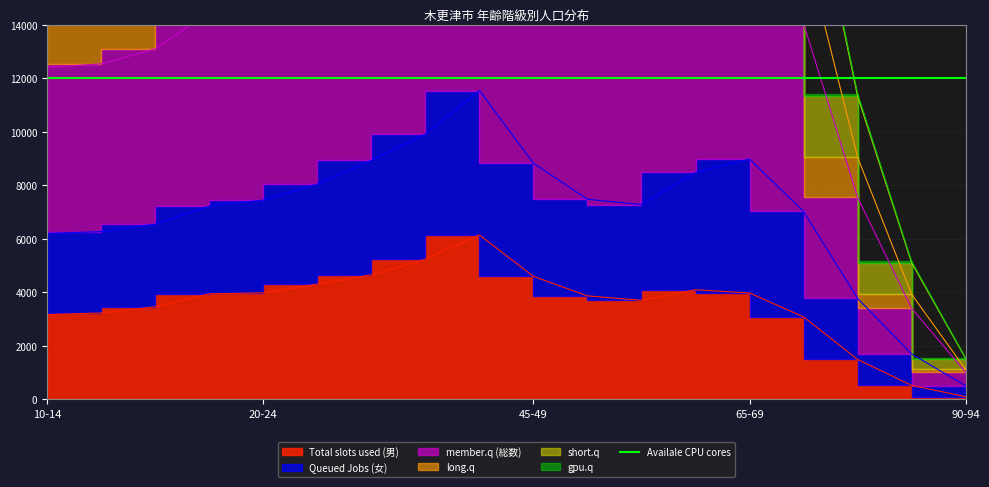

What is the minimum value for Total slots used (男)?

104